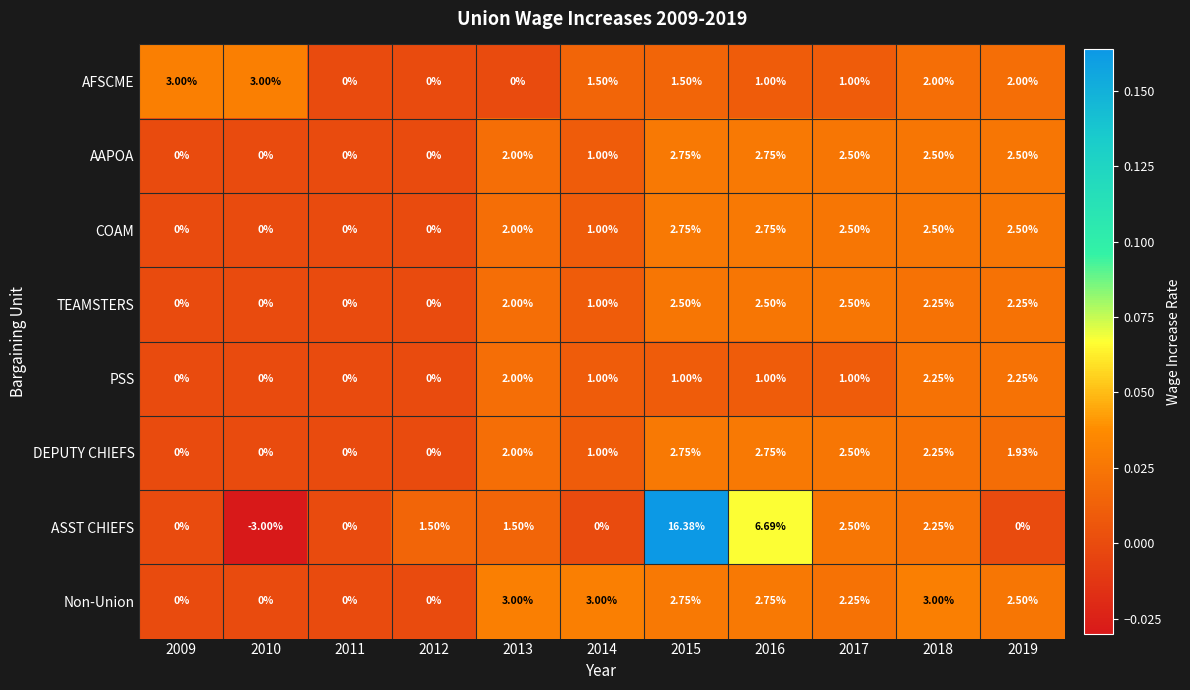

Which series has the largest range (max minus min)?

ASST CHIEFS